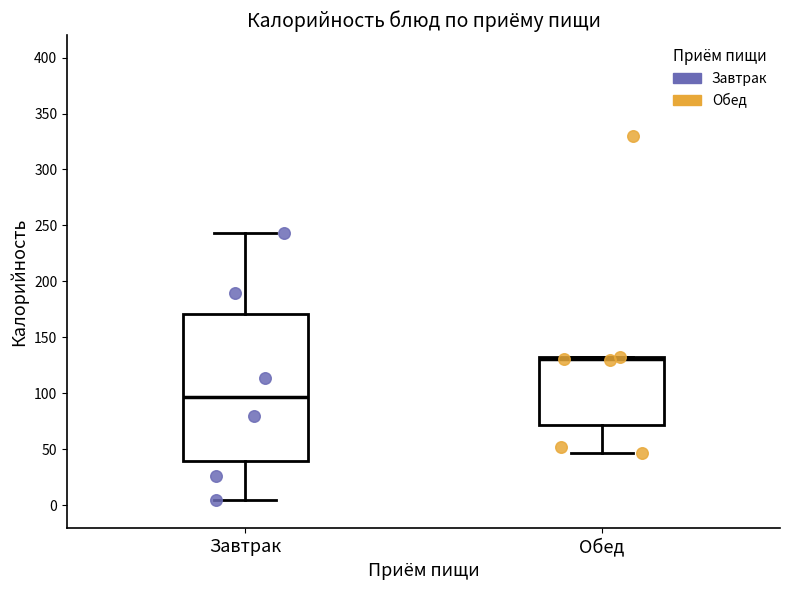

Where does the lower whisker of the box for Завтрак end on the y-axis? The values are not printed on the chart, so give them approximately, as read against the axis.

5